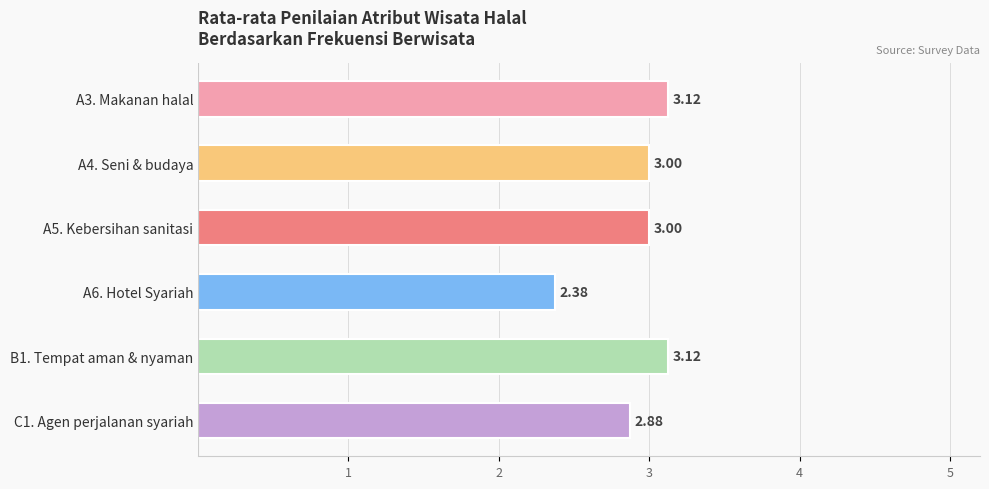

What is the sum of all values?

17.5